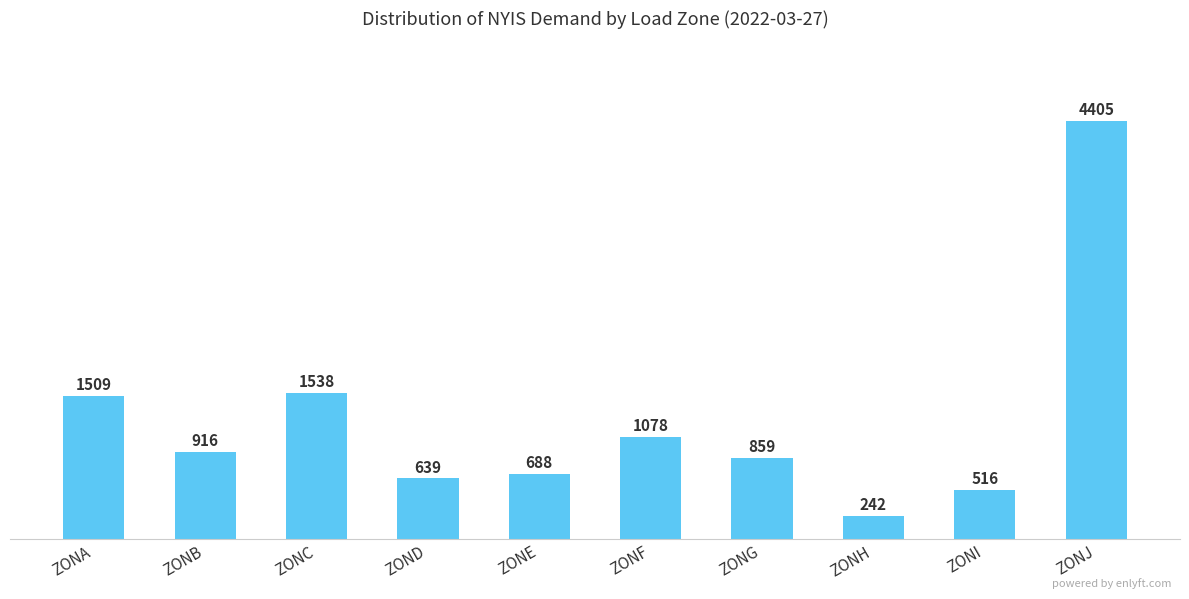

List the labels in order of value, smallest first.

ZONH, ZONI, ZOND, ZONE, ZONG, ZONB, ZONF, ZONA, ZONC, ZONJ